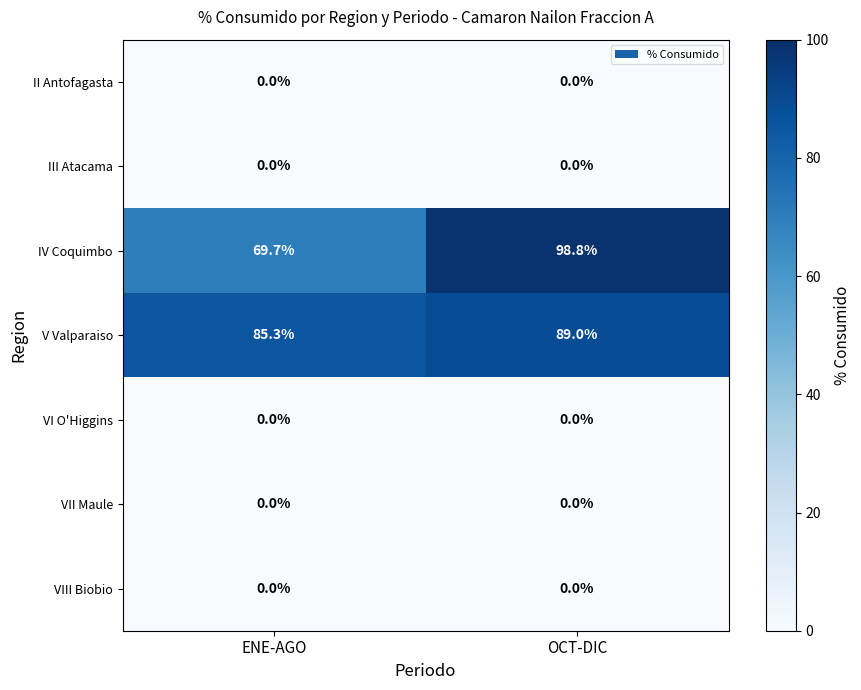

Is it true that VII Maule equals 0.0 at ENE-AGO?

True